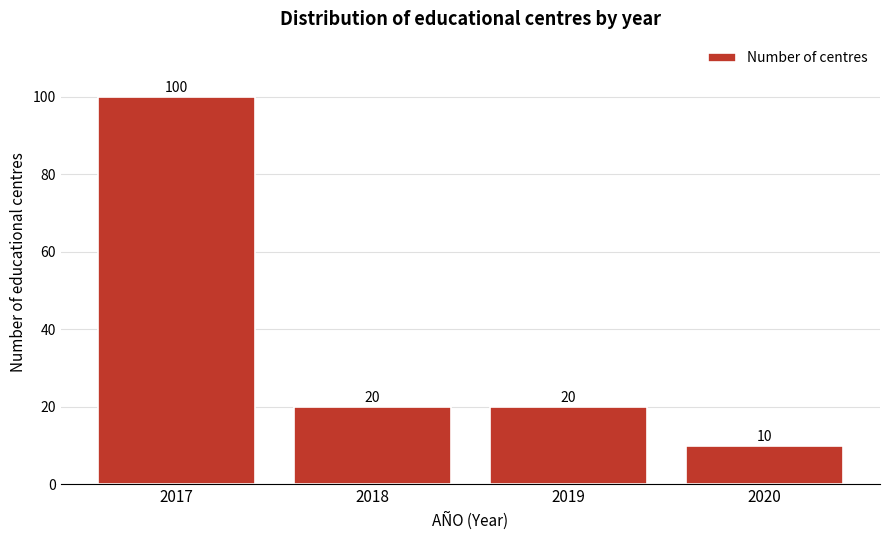

Reading right to left, transcribe all the data shown in this chart.

10	20	20	100